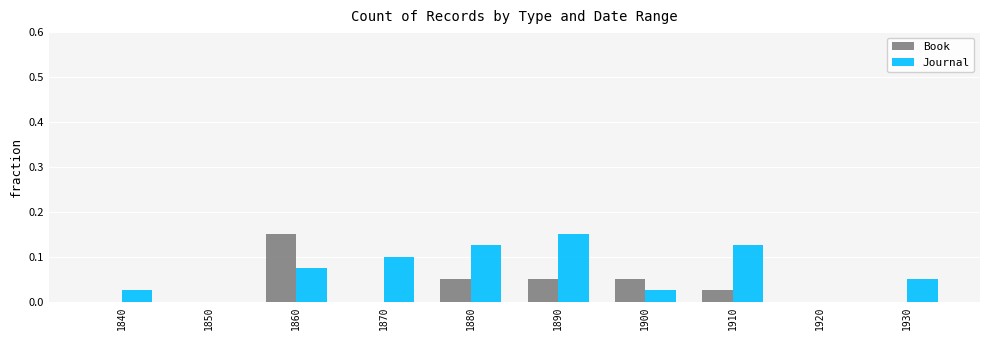

At which category is the sum across all series the highest?

1860